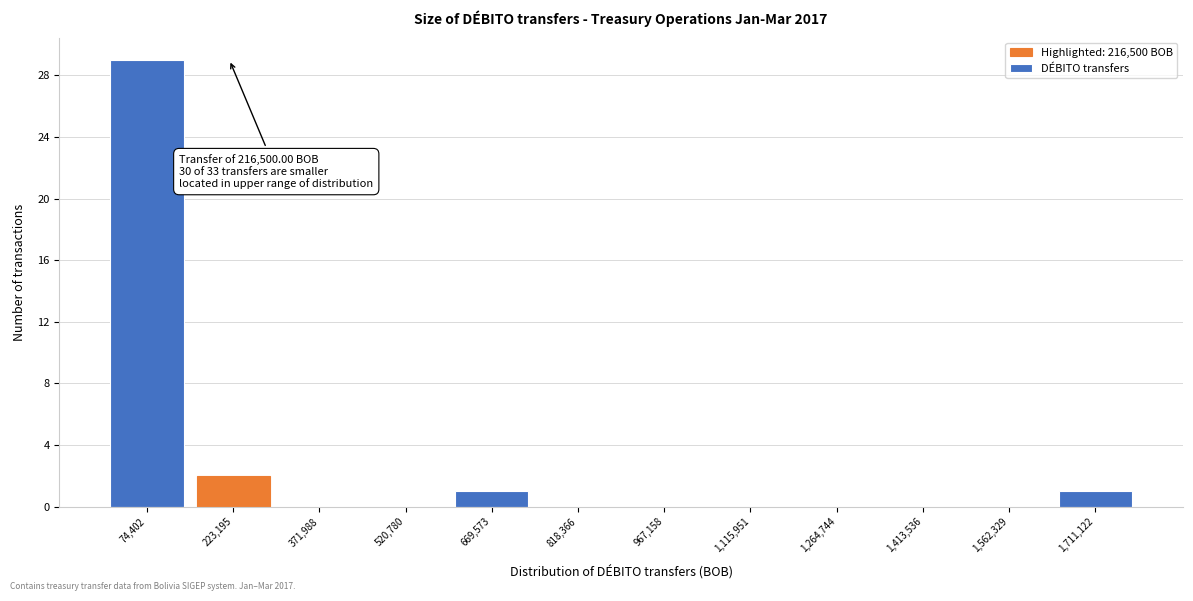

Which range on the x-axis has the tallest bar?

0 to 140000